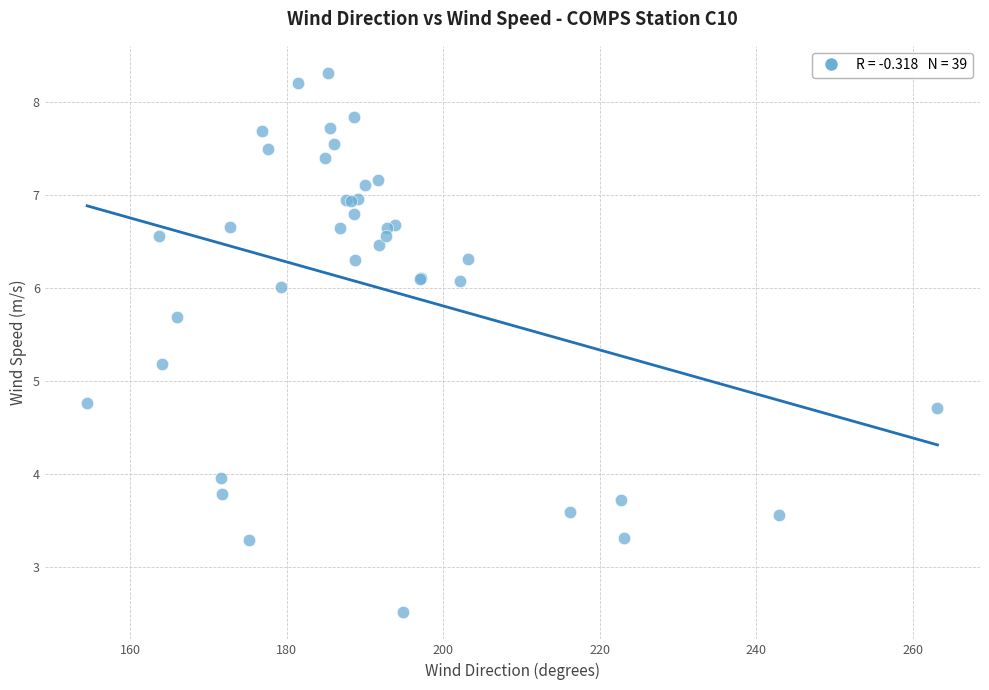

What Y value in the scatter plot is closest to 5?

5.2